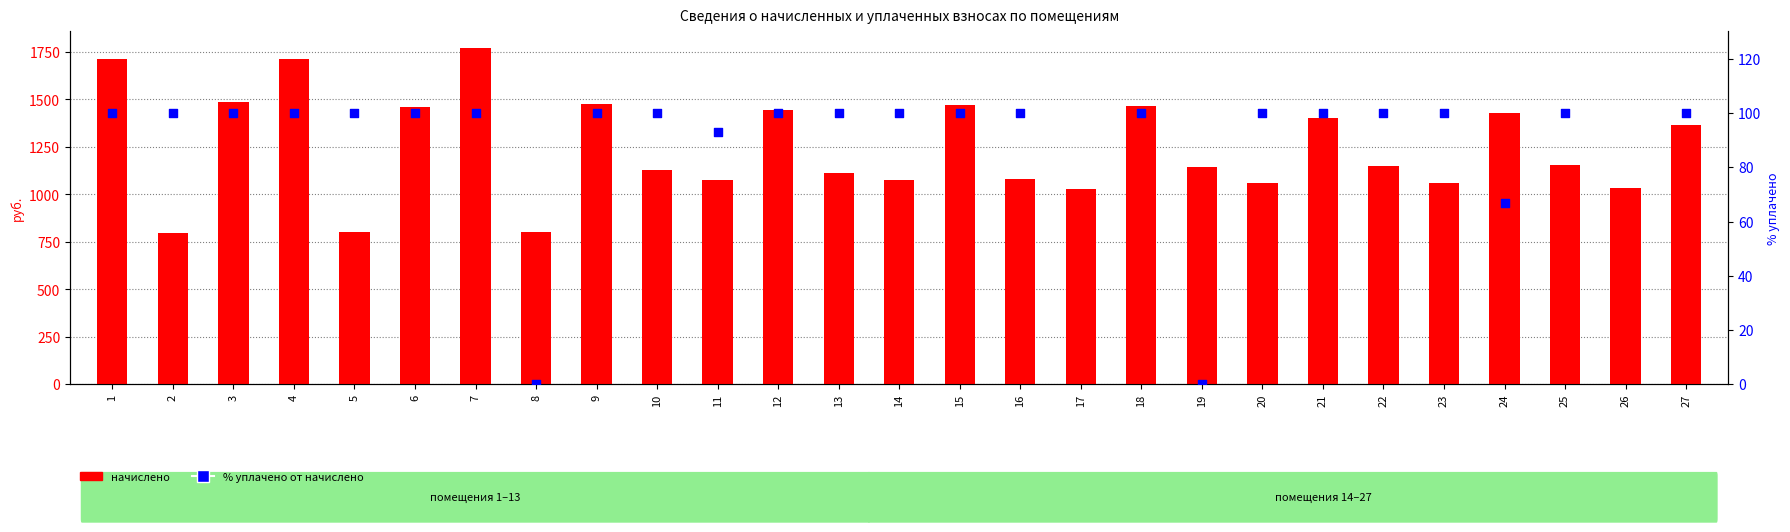

Which series reaches the maximum Y coordinate?

начислено